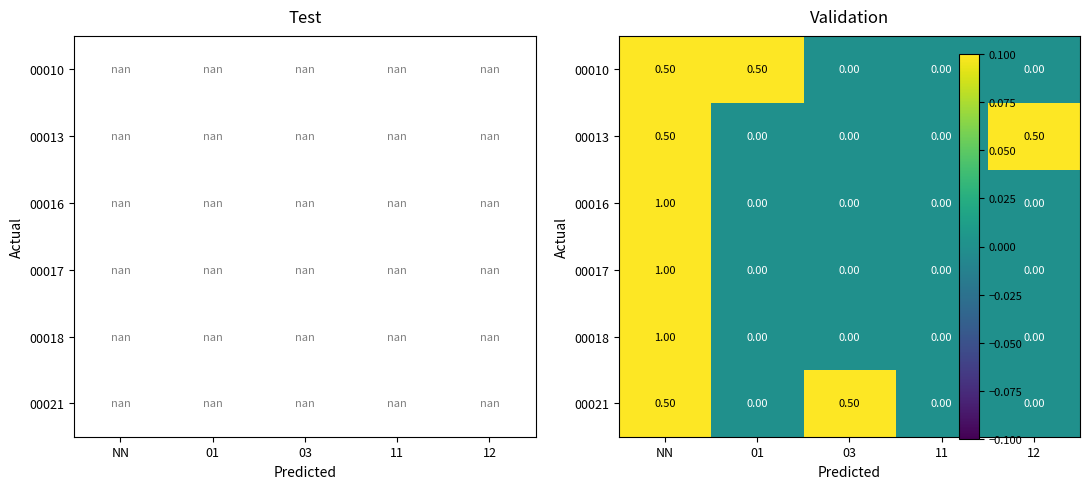

Count the 00016 values in the range 0 to 1.

5